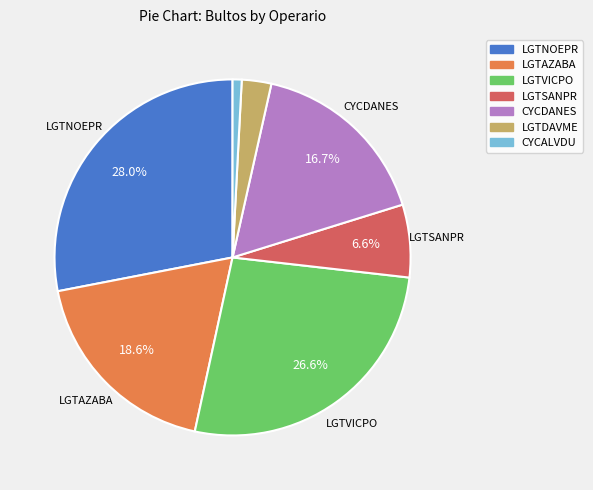

Does LGTNOEPR represent more than half of the total?

No